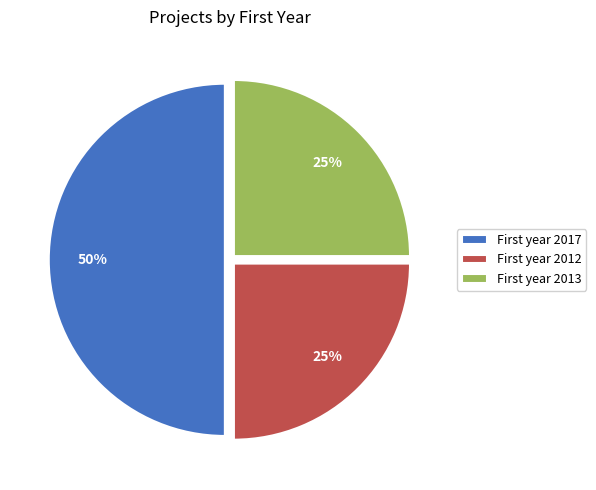

Which category has the biggest portion of the pie?

First year 2017